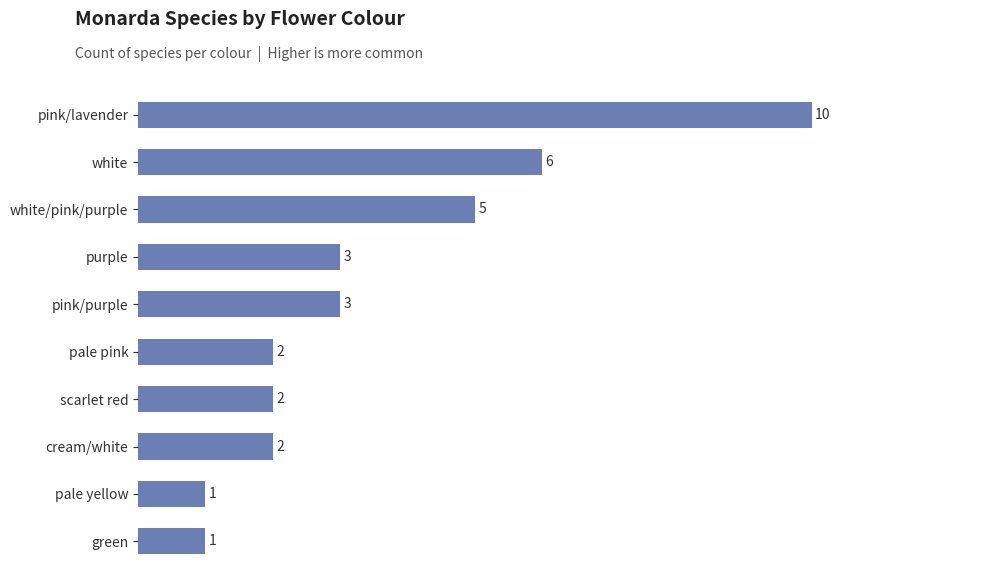

Count the values in the range 2 to 5.

6